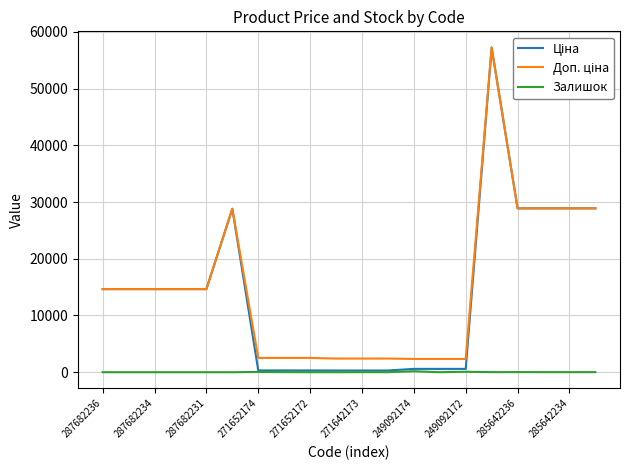

What is the maximum value shown in the chart?

57235.5